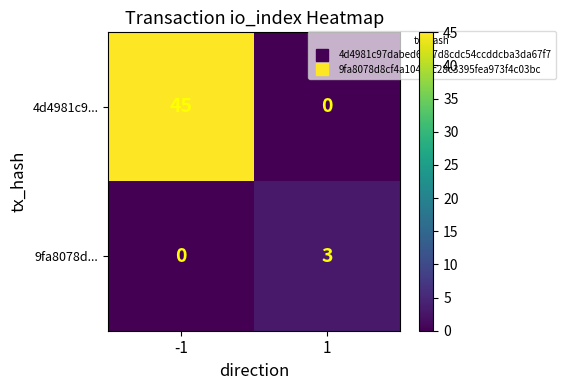

At 1, list the series in order from smallest to largest.

4d4981c9..., 9fa8078d...